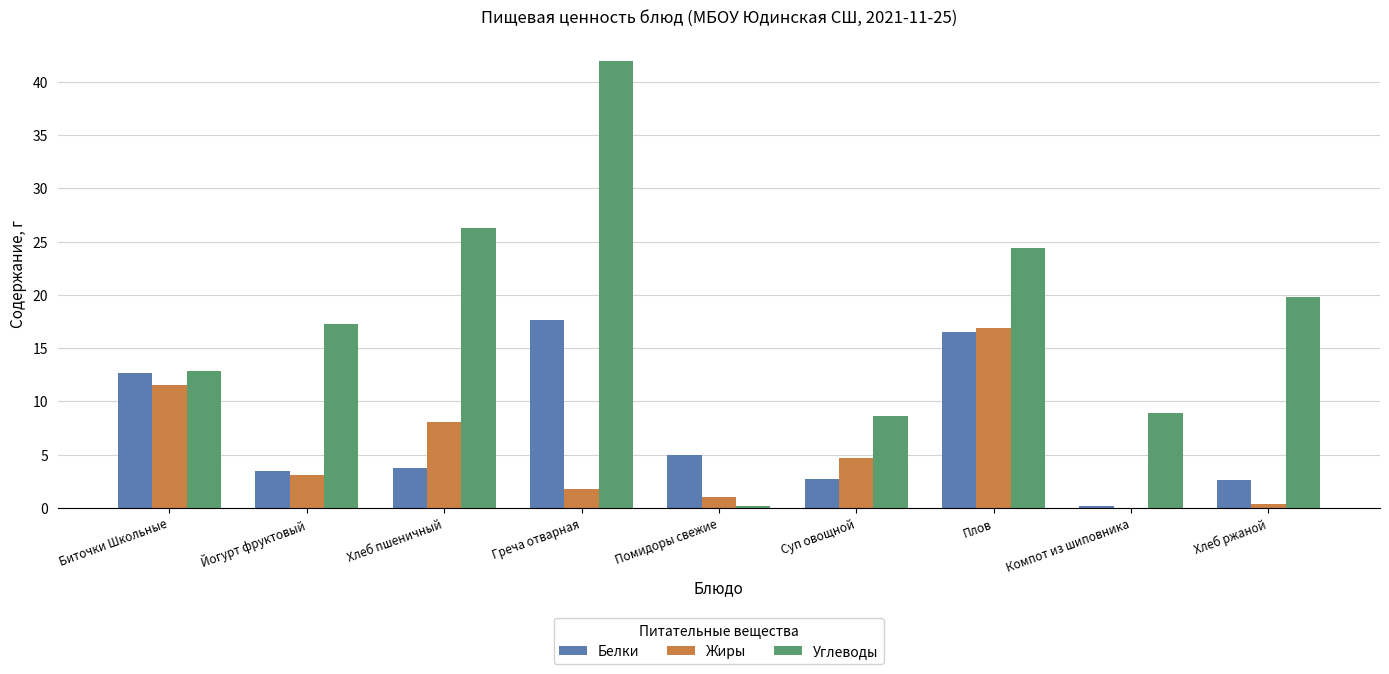

True or false: Белки has a value of 2.1 at Хлеб пшеничный.

False